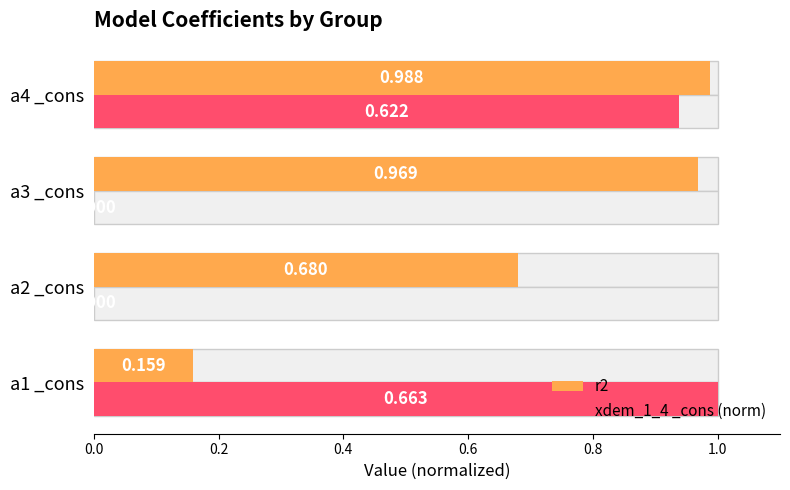

Which has a higher value, a4 _cons or a3 _cons?

a4 _cons